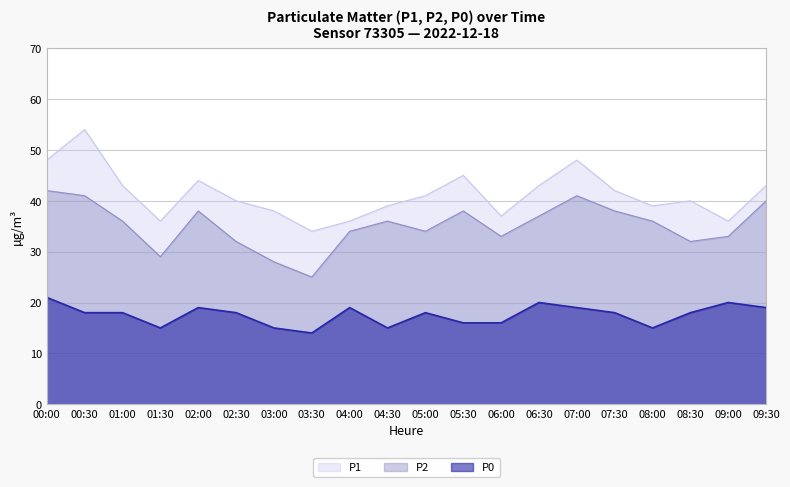

What is the sum of the P2 values at 01:00 and 00:30?

77